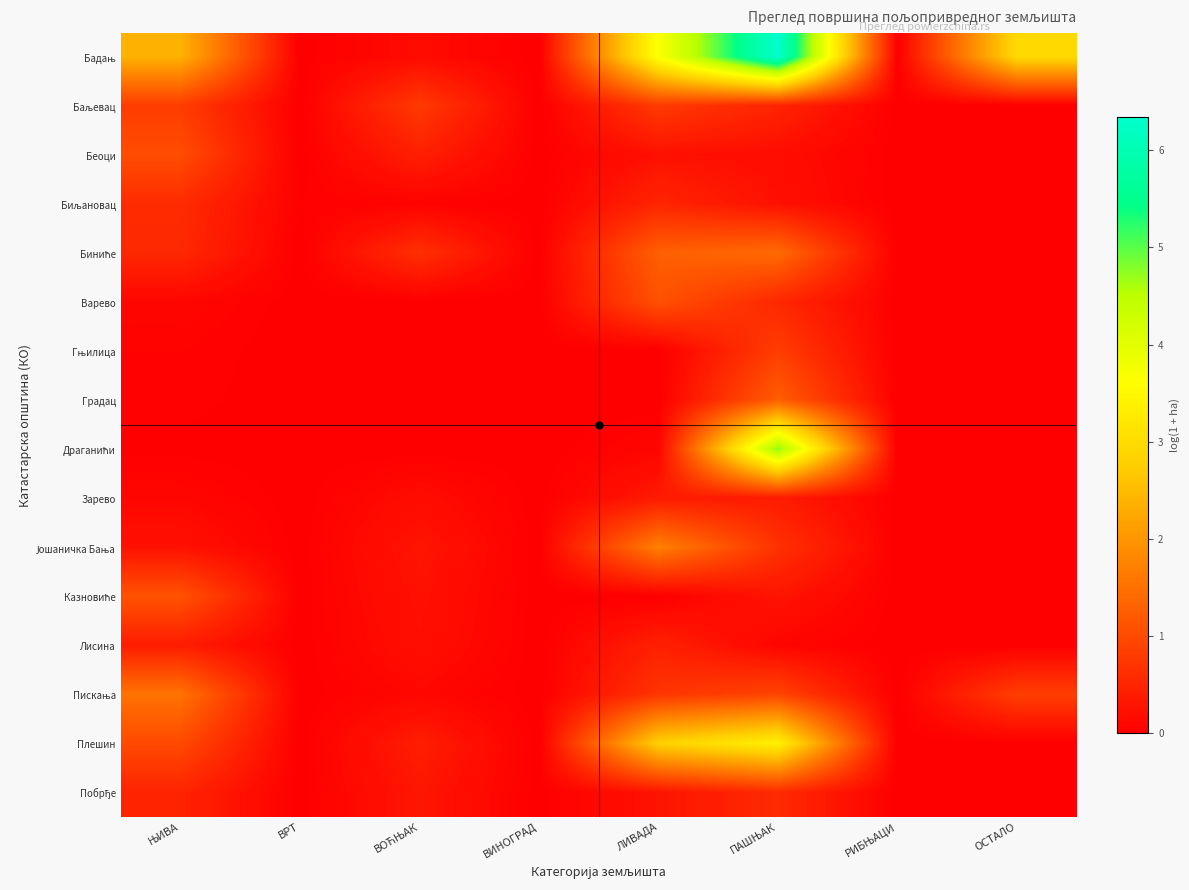

Which has a higher value, ВРТ or ПАШЊАК?

ПАШЊАК